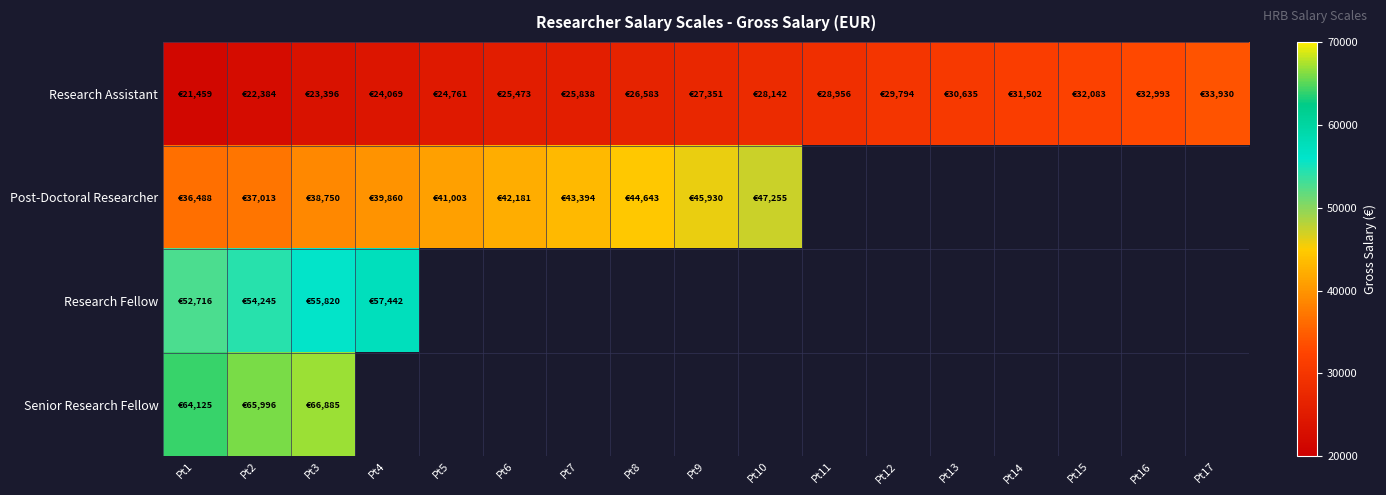

Which series has the largest total across all categories?

Research Assistant